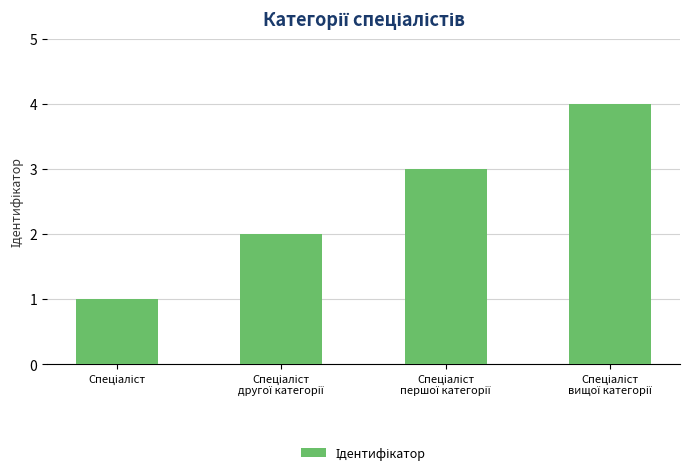

What is the greatest value displayed?

4